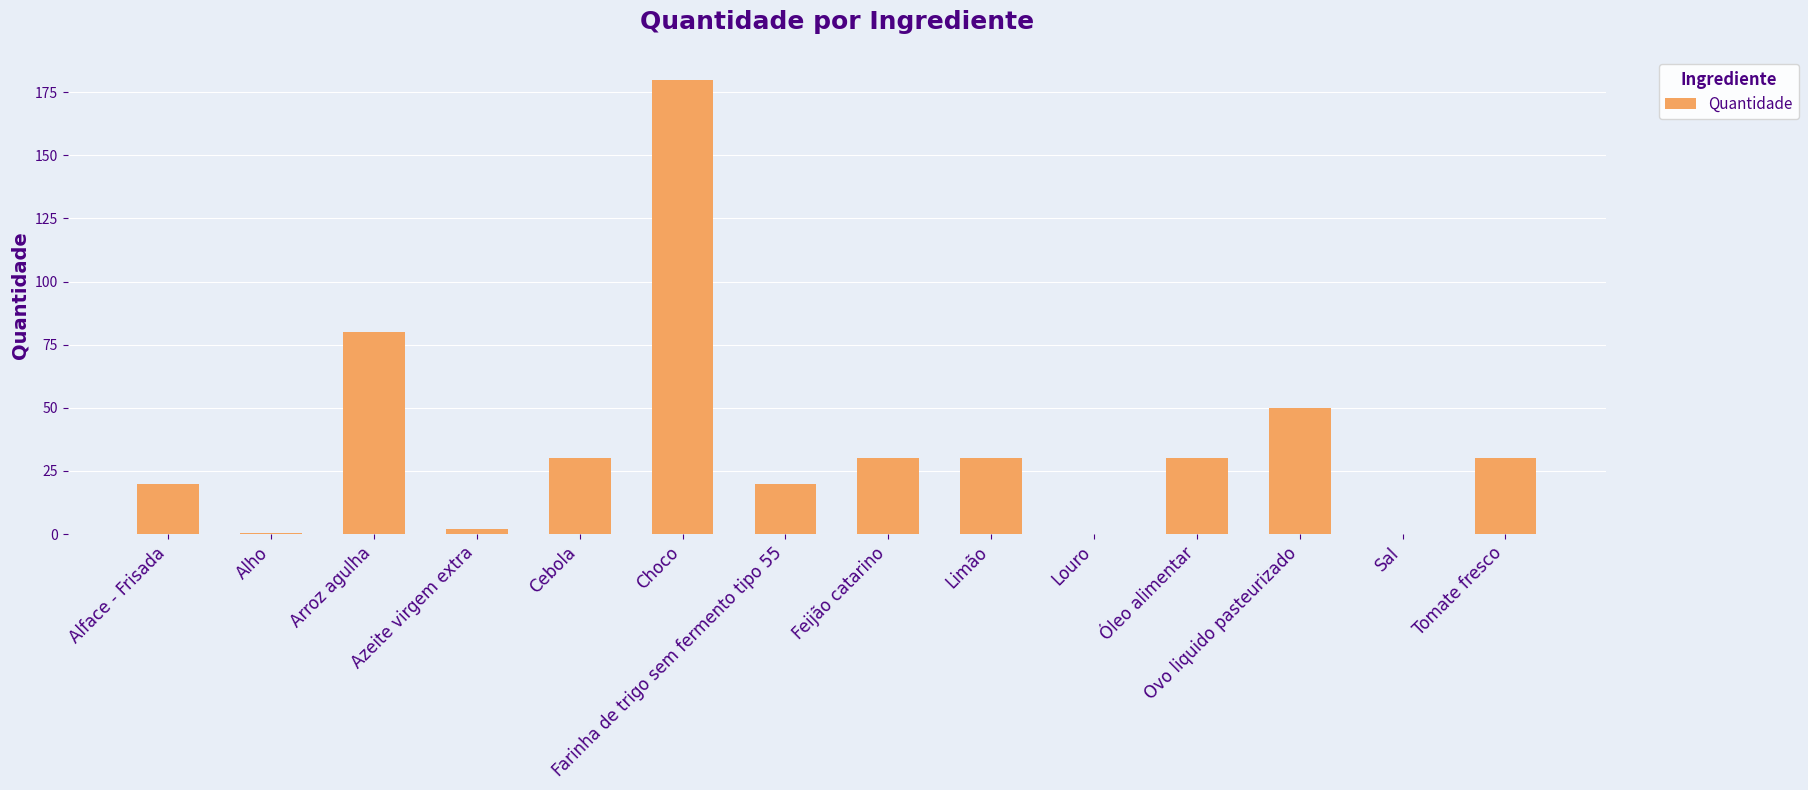

At which label is the value closest to 90?

Arroz agulha